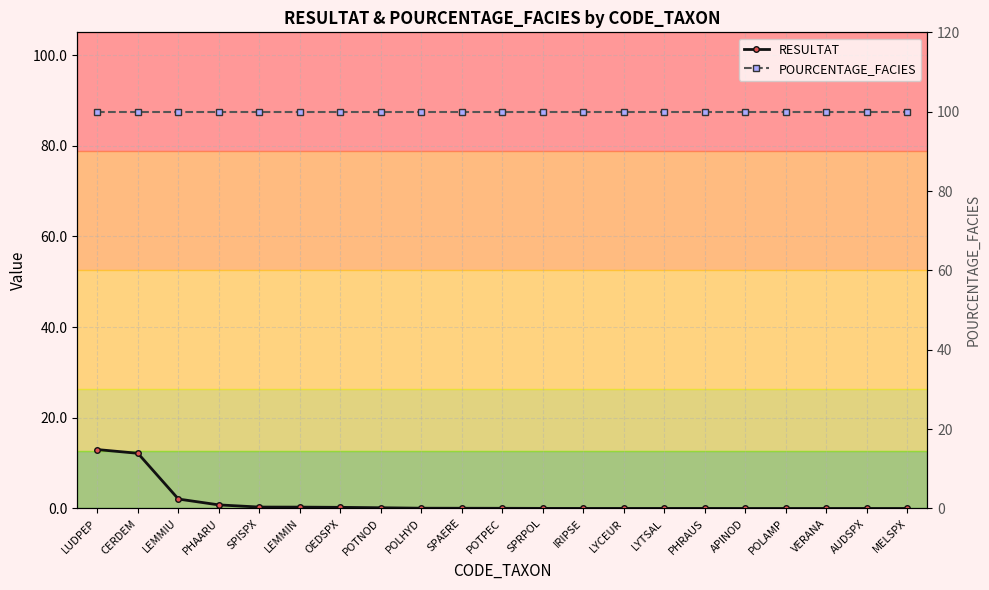

What is the total value across all series at POTNOD?

100.2